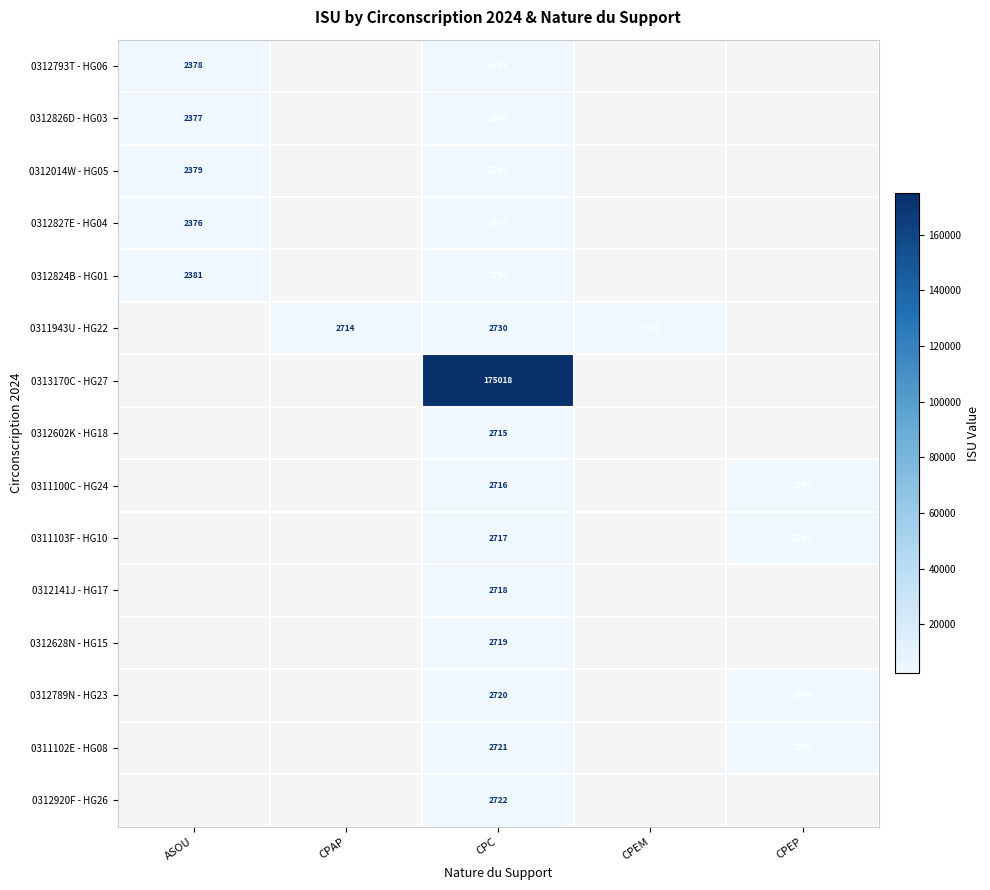

Which label corresponds to the largest value in the chart?

CPC